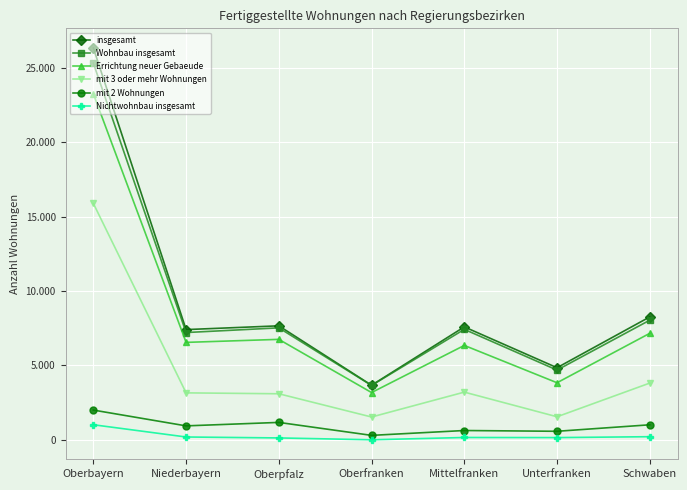

What is the difference between the mit 2 Wohnungen values at Unterfranken and Oberfranken?

274